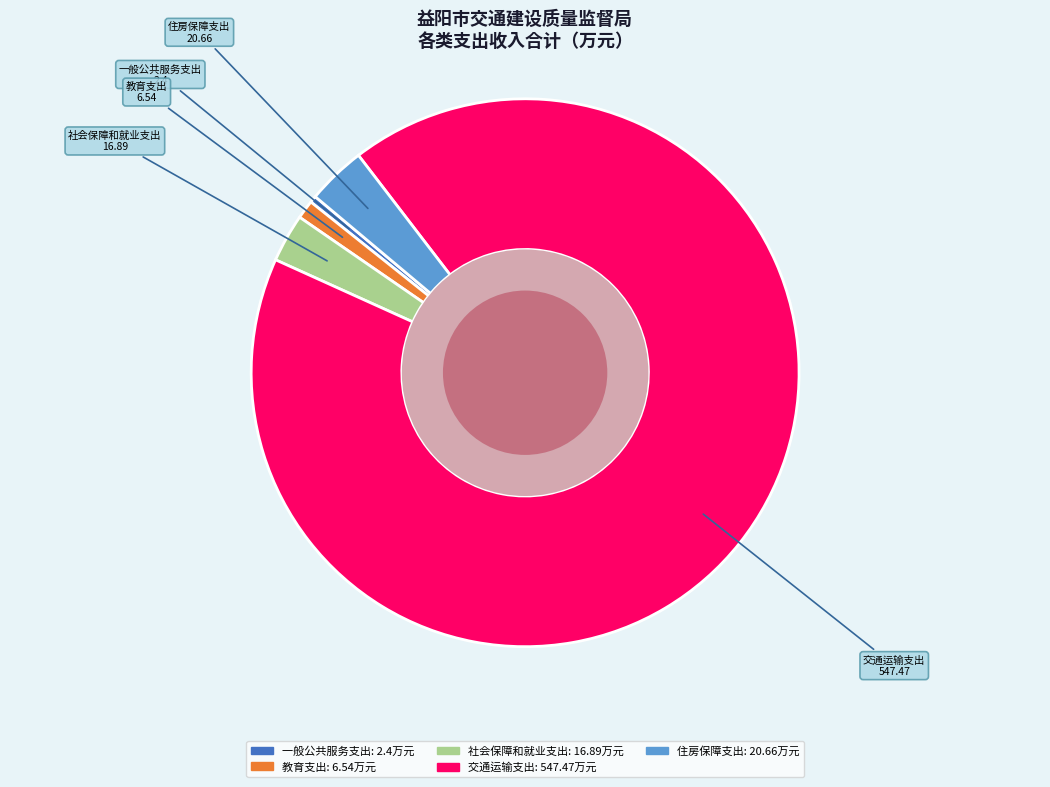

Does any single category account for the majority?

Yes